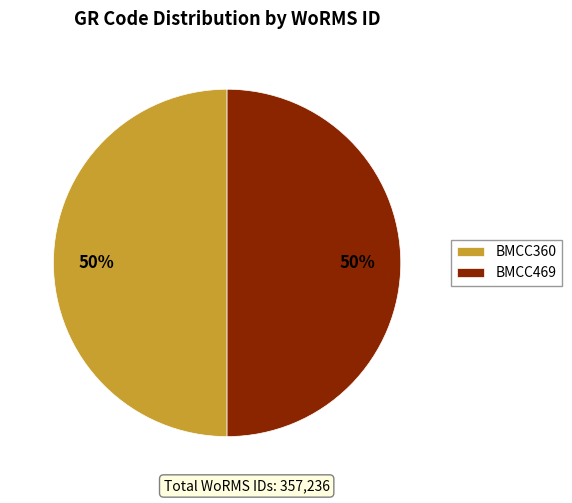

To the nearest percent, what is the average slice percentage?

50%